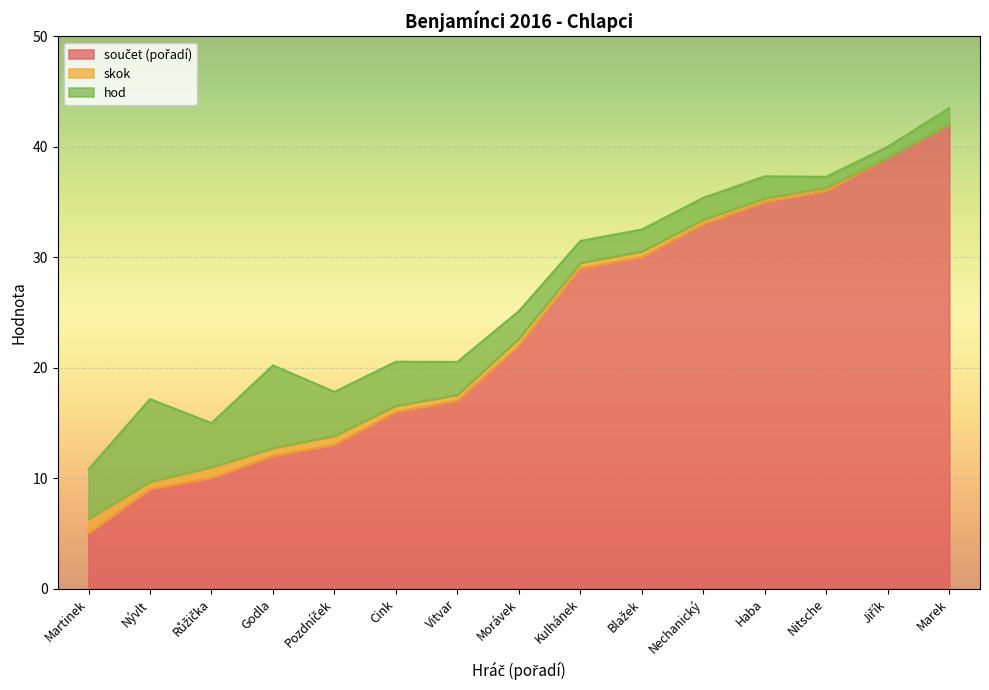

Reading right to left, what are all the values shown in this chart?

součet (pořadí): 42.0	39.0	36.0	35.0	33.0	30.0	29.0	22.0	17.0	16.0	13.0	12.0	10.0	9.0	5.0
skok: 0.0	0.0	0.3	0.3	0.4	0.5	0.5	0.6	0.5	0.5	0.8	0.7	1.0	0.7	1.3
hod: 1.5	1.0	1.0	2.0	2.0	2.0	2.0	2.5	3.0	4.0	4.0	7.5	4.0	7.5	4.5